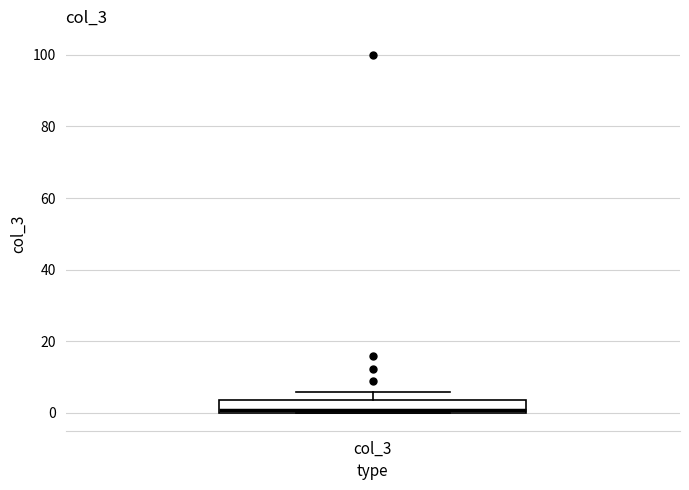

Where is the lower edge of the box for col_3 on the y-axis? The values are not printed on the chart, so give them approximately, as read against the axis.

0